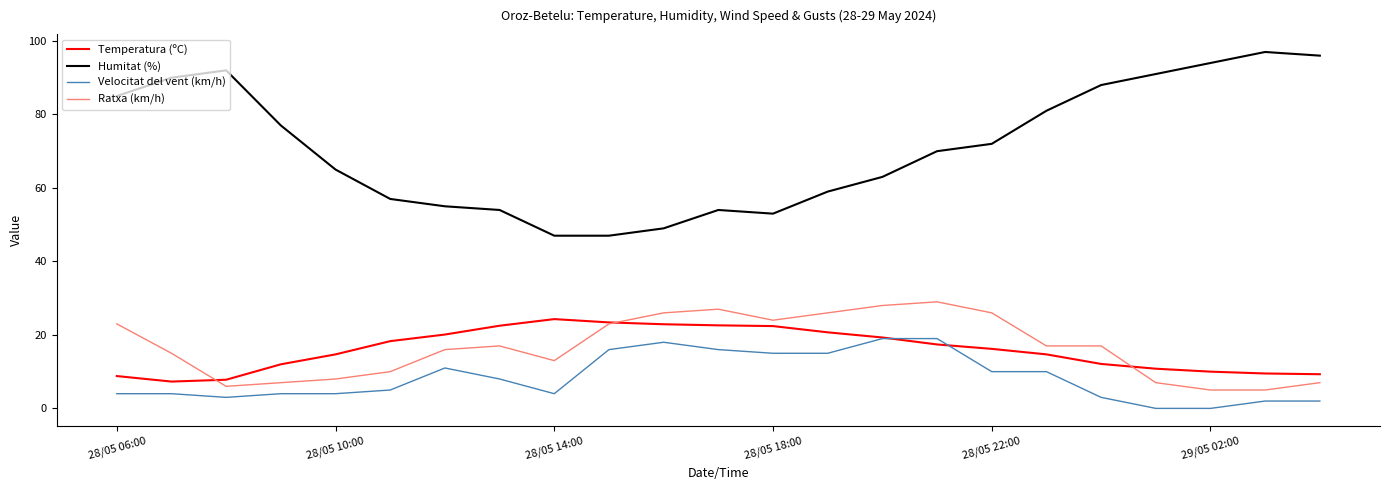

Rank the series by their maximum value, from highest to lowest.

Humitat (%), Ratxa (km/h), Temperatura (ºC), Velocitat del vent (km/h)